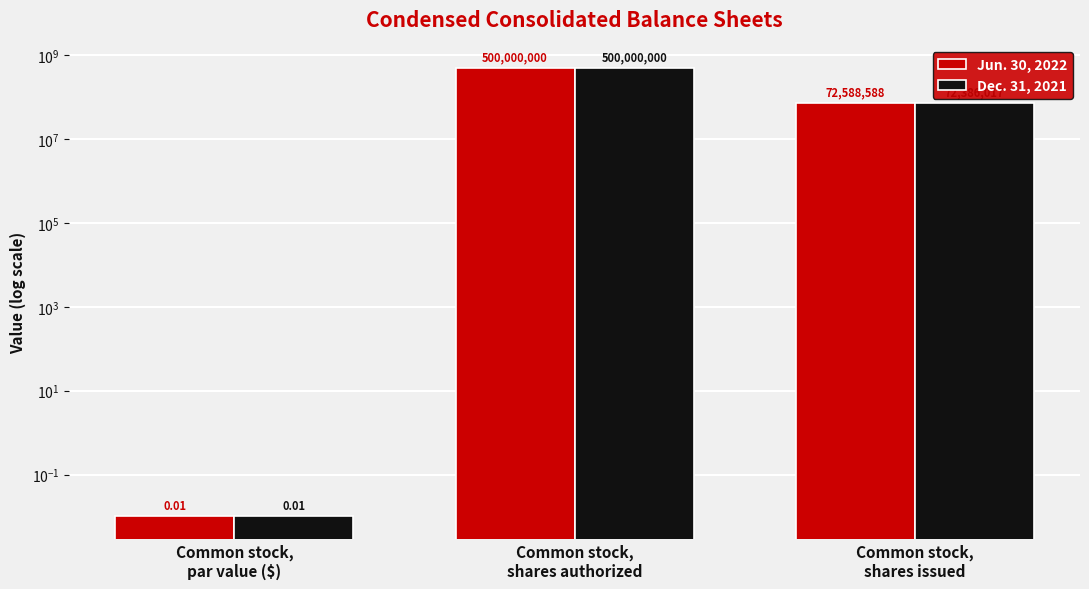

Reading left to right, transcribe all the data shown in this chart.

Jun. 30, 2022: 0.0	500000000.0	72588588.0
Dec. 31, 2021: 0.0	500000000.0	72386017.0